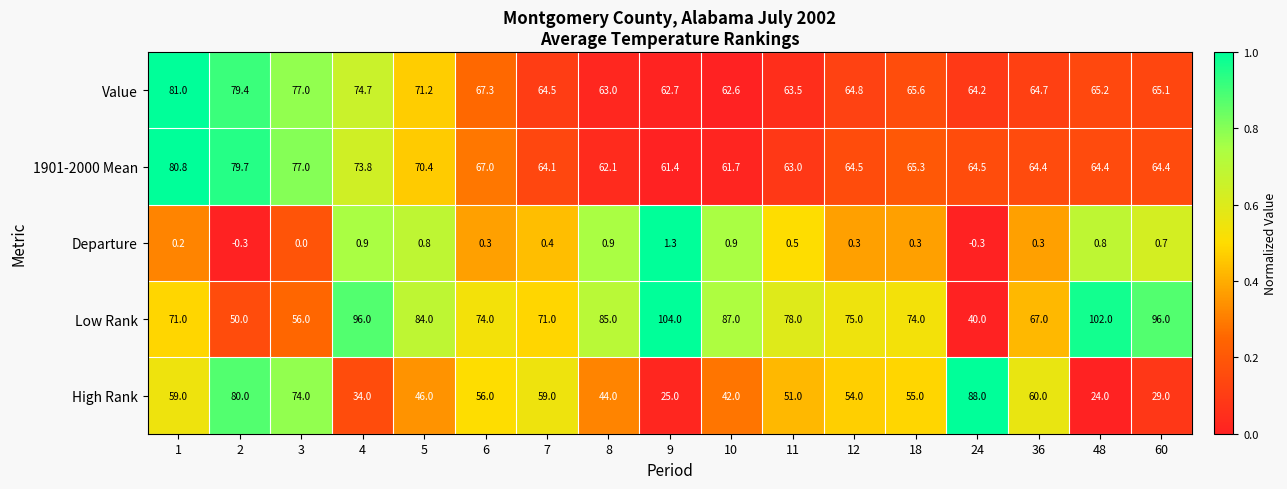

Which series has the largest total across all categories?

Low Rank